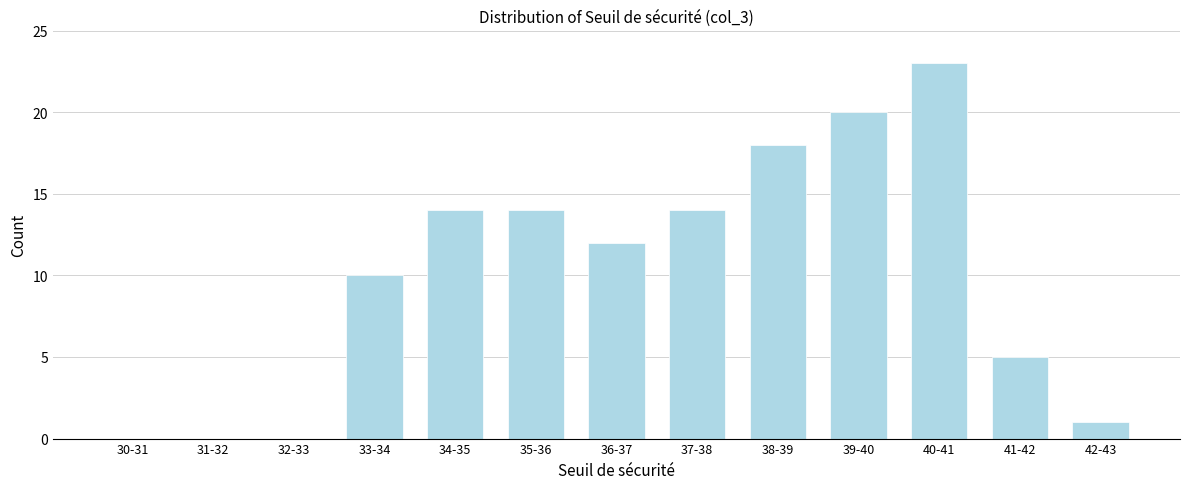

Reading left to right, what are all the values shown in this chart?

30-31=0	31-32=0	32-33=0	33-34=10	34-35=14	35-36=14	36-37=12	37-38=14	38-39=18	39-40=20	40-41=23	41-42=5	42-43=1